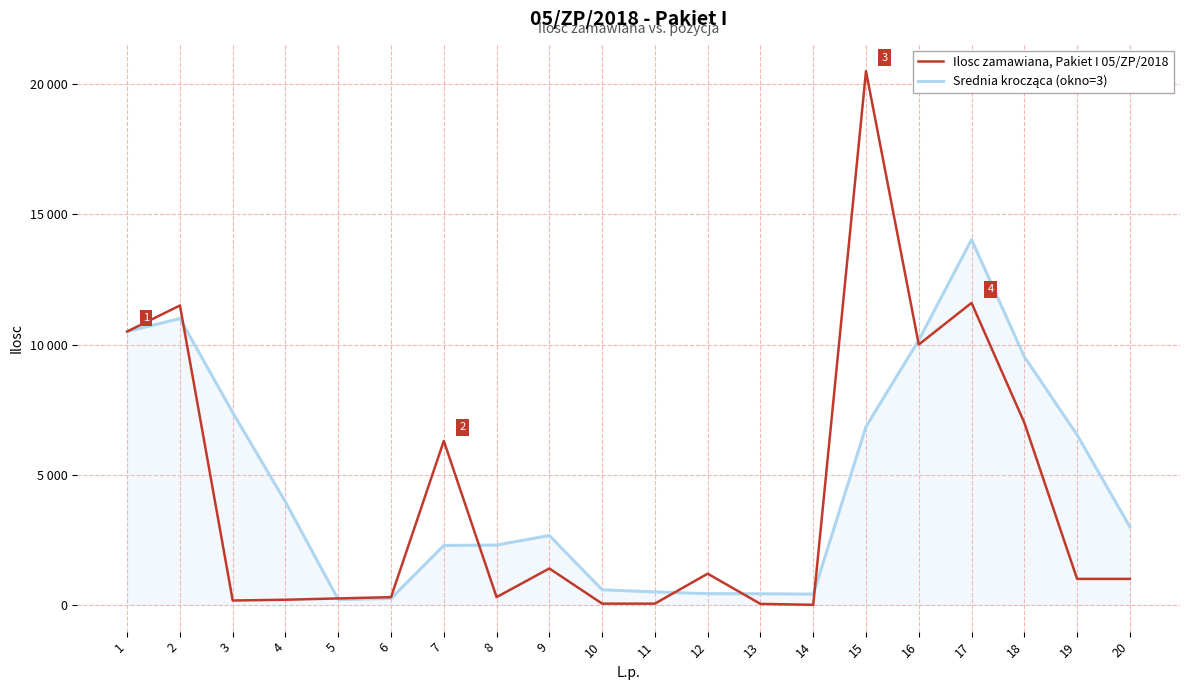

Between 13 and 19, which is larger?

19